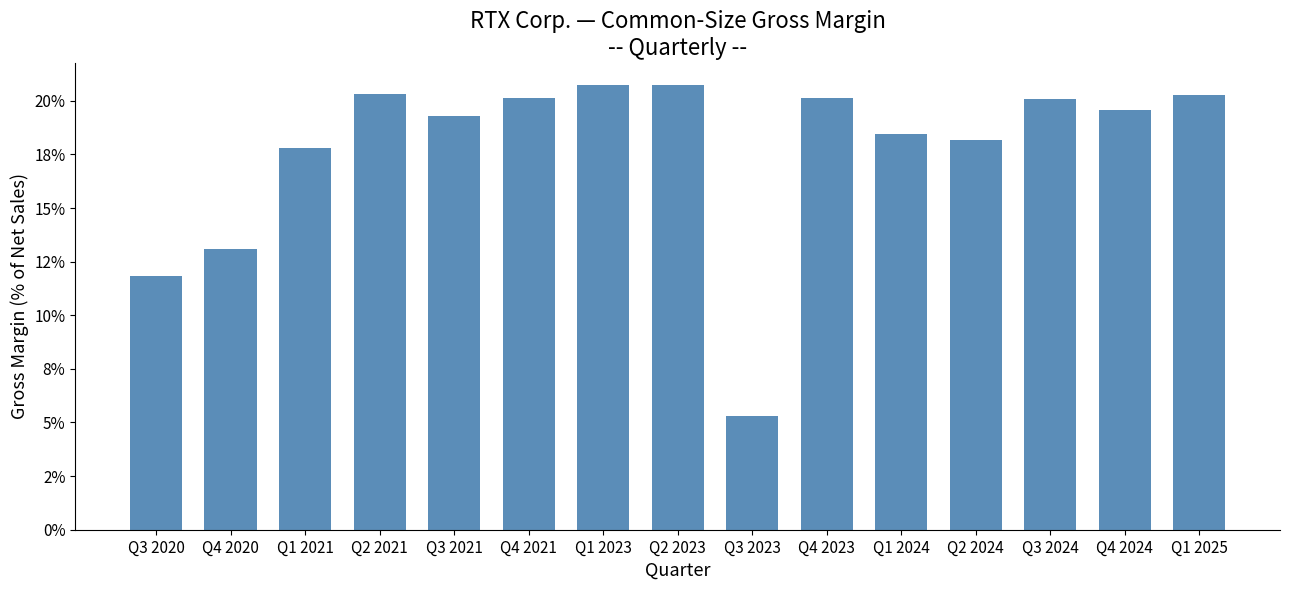

Which label corresponds to the smallest value in the chart?

Q3 2023